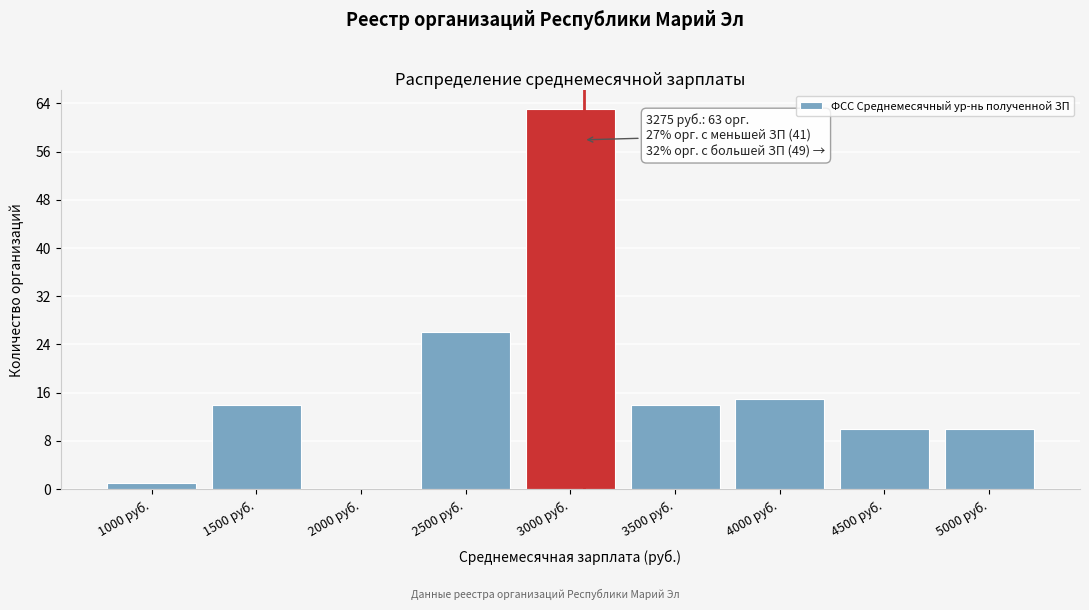

Reading left to right, list all the values displayed in this chart.

1000 руб.=1	1500 руб.=14	2000 руб.=0	2500 руб.=26	3000 руб.=63	3500 руб.=14	4000 руб.=15	4500 руб.=10	5000 руб.=10